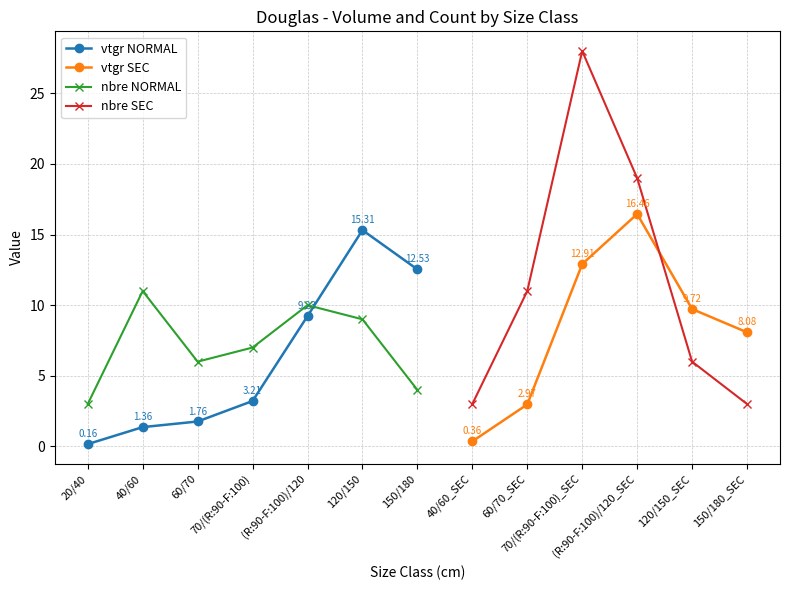

What is the label of the 4th point from the left?

70/(R:90-F:100)